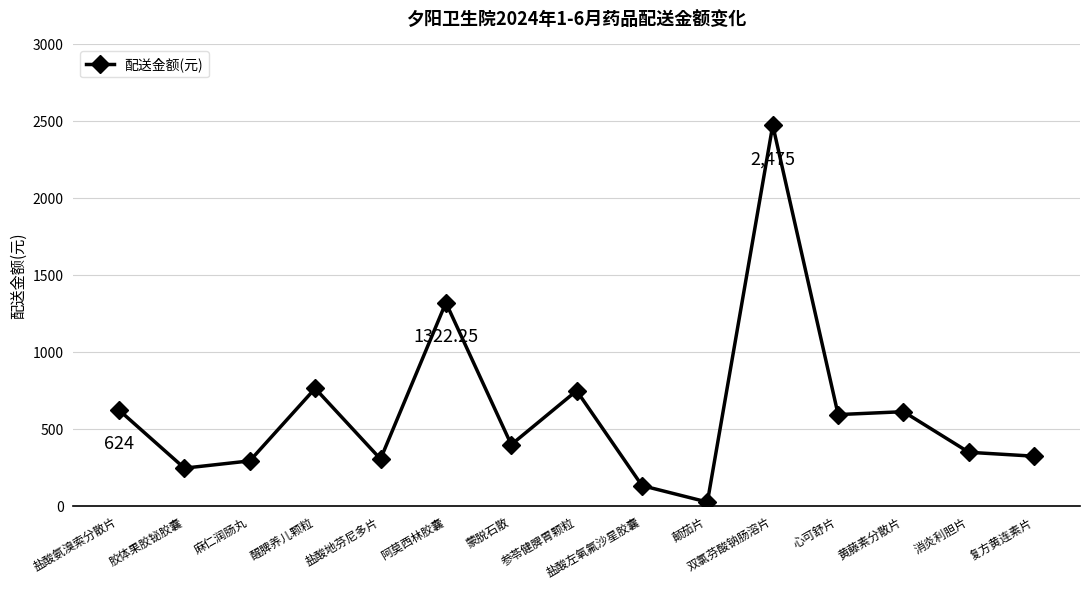

Where is the data nearest to the value 1250?

阿莫西林胶囊